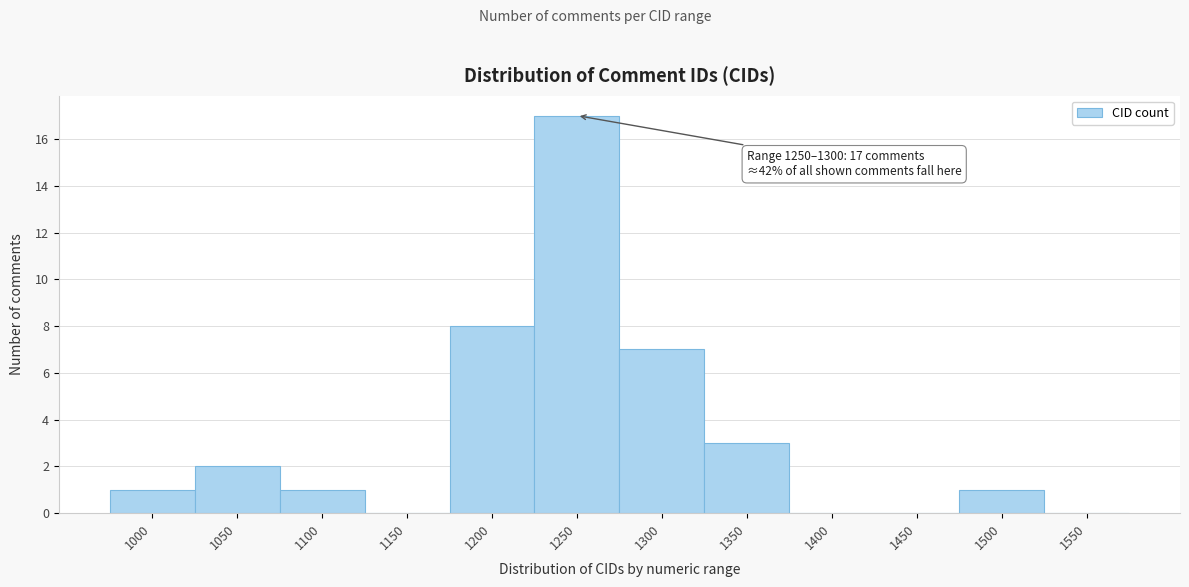

Reading left to right, transcribe all the data shown in this chart.

1000=1	1050=2	1100=1	1150=0	1200=8	1250=17	1300=7	1350=3	1400=0	1450=0	1500=1	1550=0